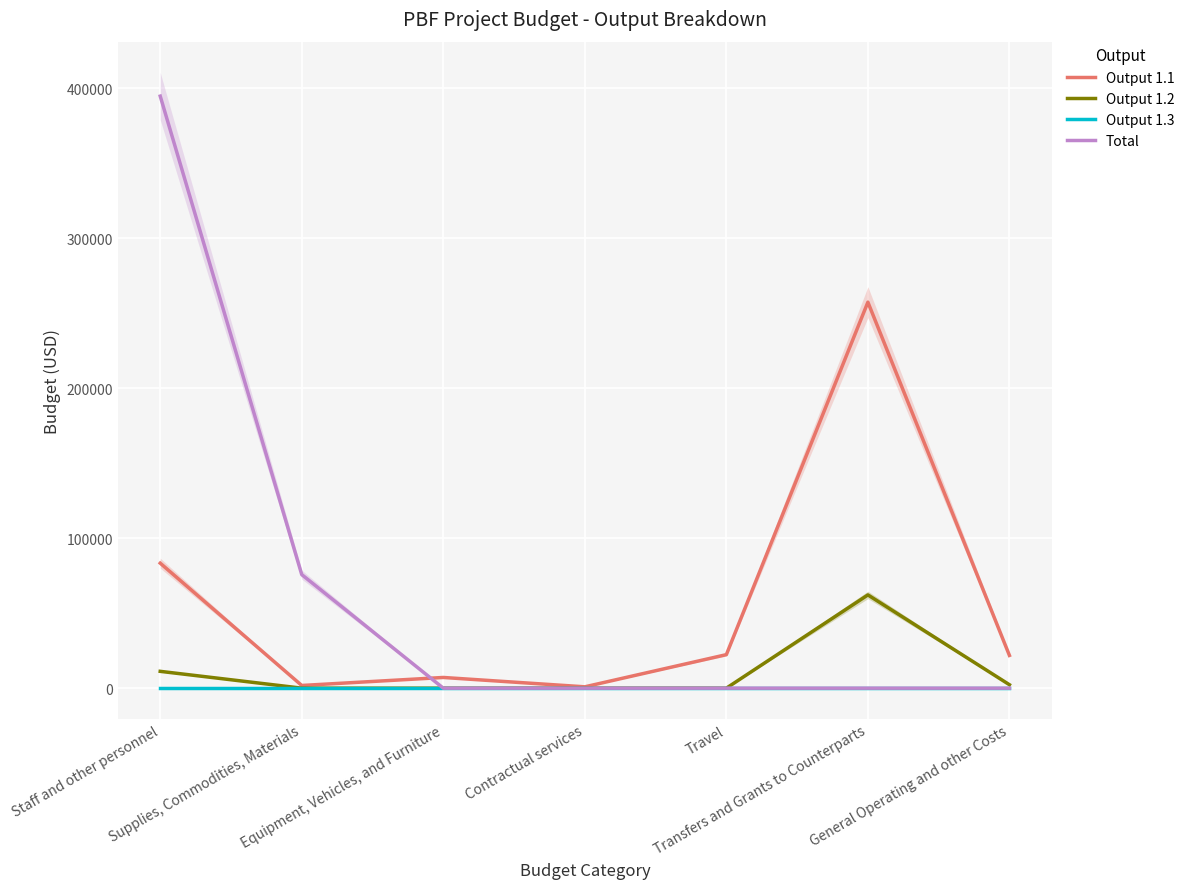

In Output 1.2, how many points are higher than both neighbors (excluding endpoints)?

1